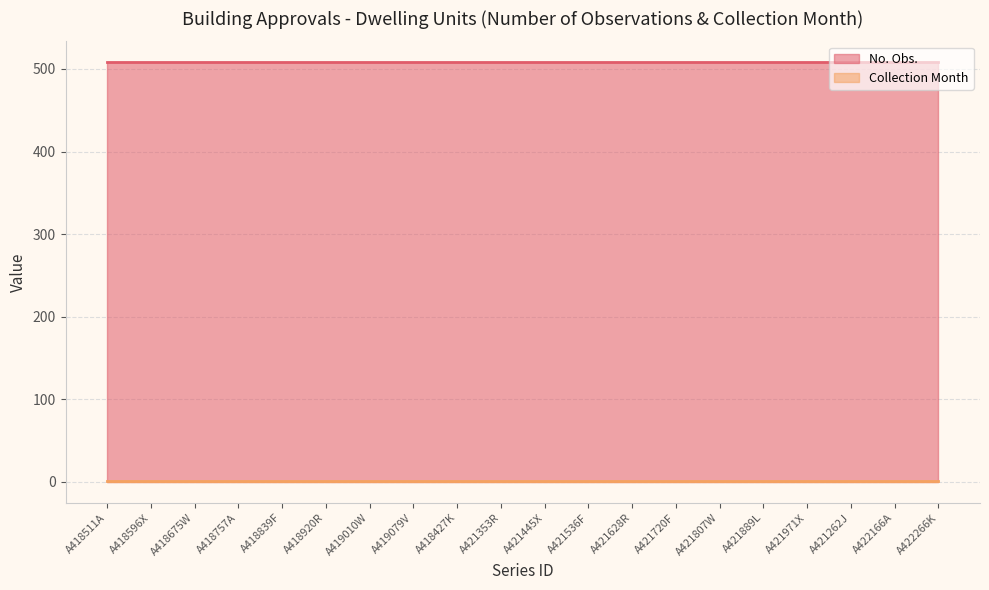

Which has a higher value, A418839F or A418675W?

A418839F